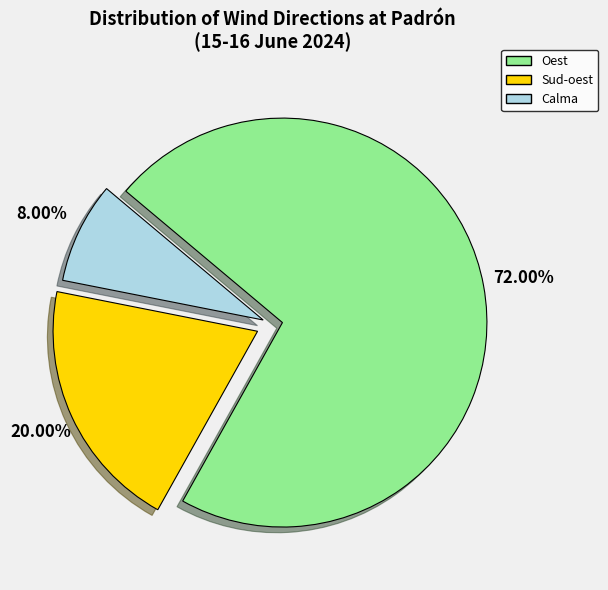

True or false: Oest accounts for 78% of the total.

False